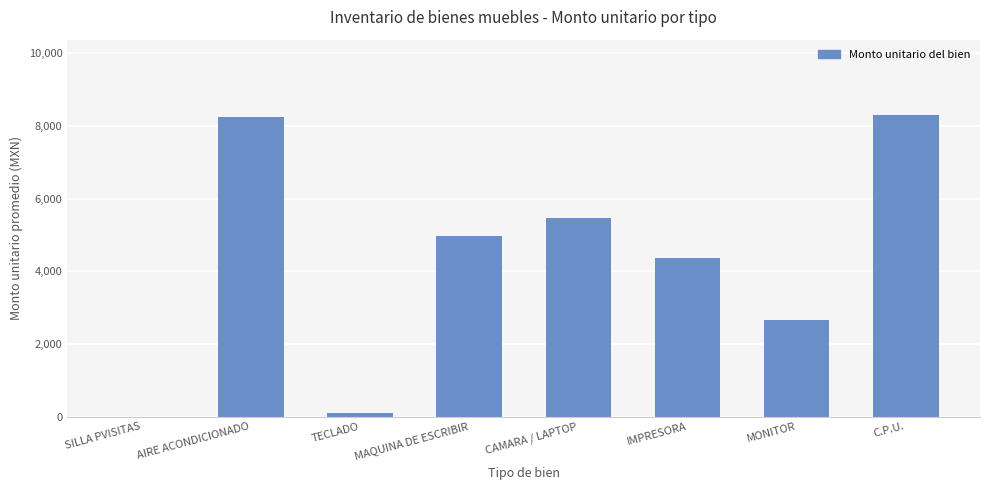

What is the greatest value displayed?

8300.0